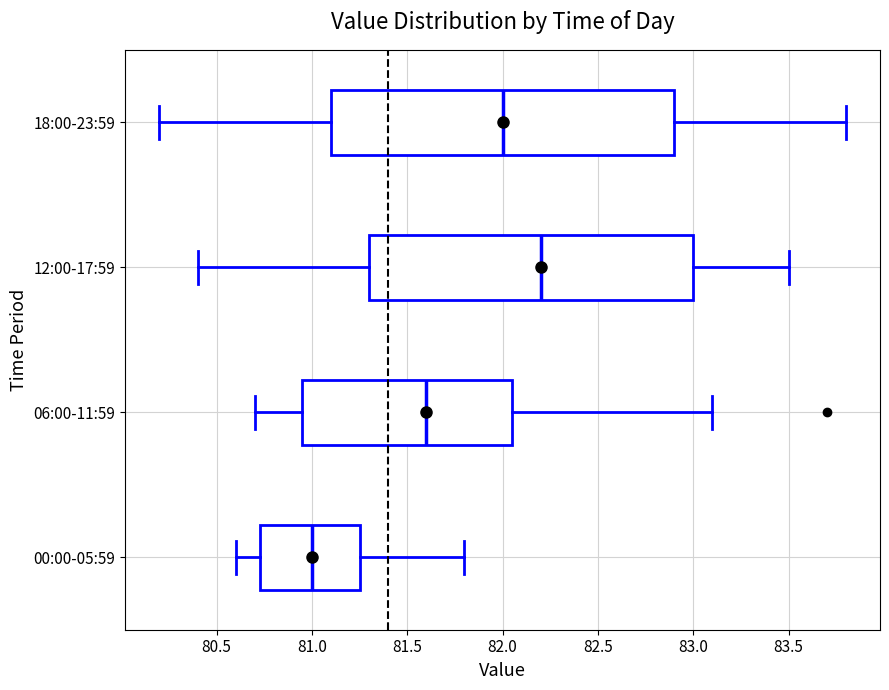

Which box has the furthest to the right median line?

12:00-17:59